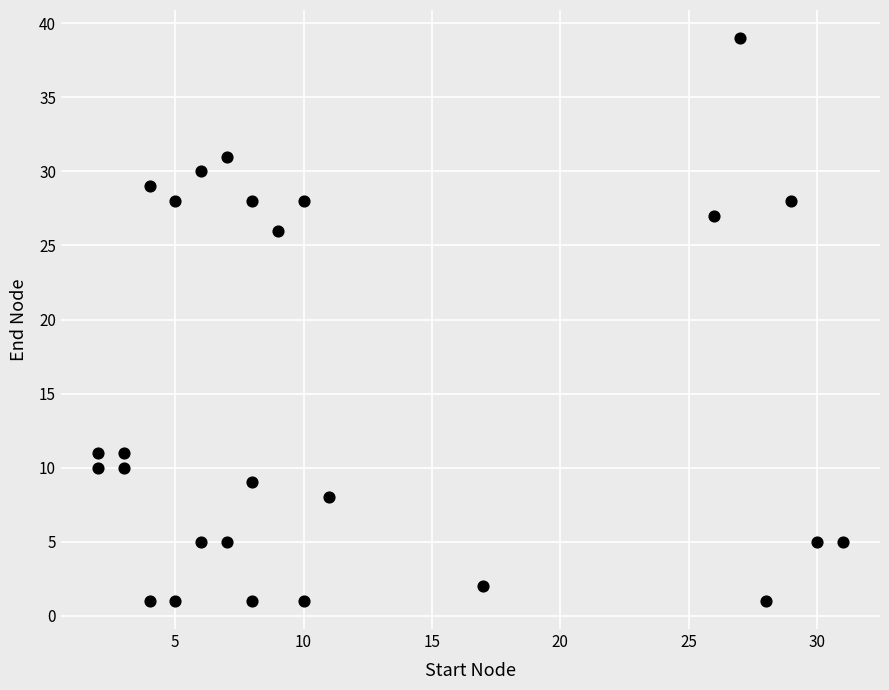

What is the range of X values (max minus min)?

29